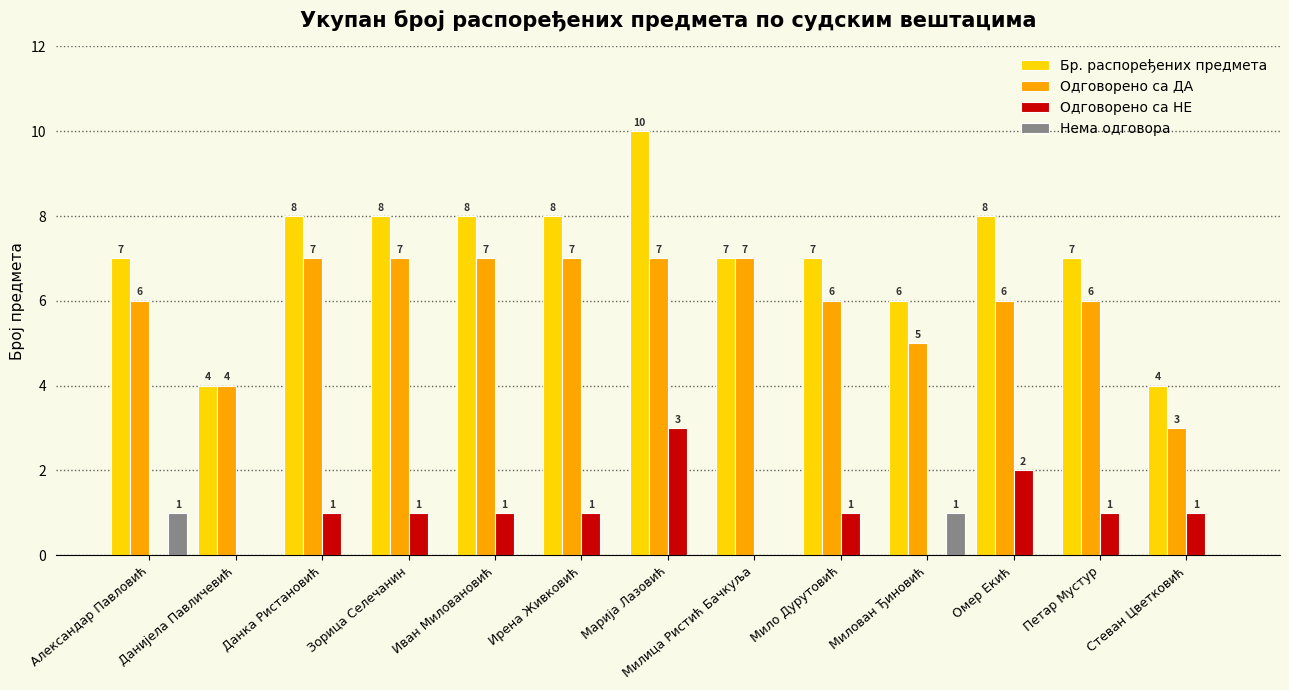

How many values in Одговорено са НЕ are above zero?

9